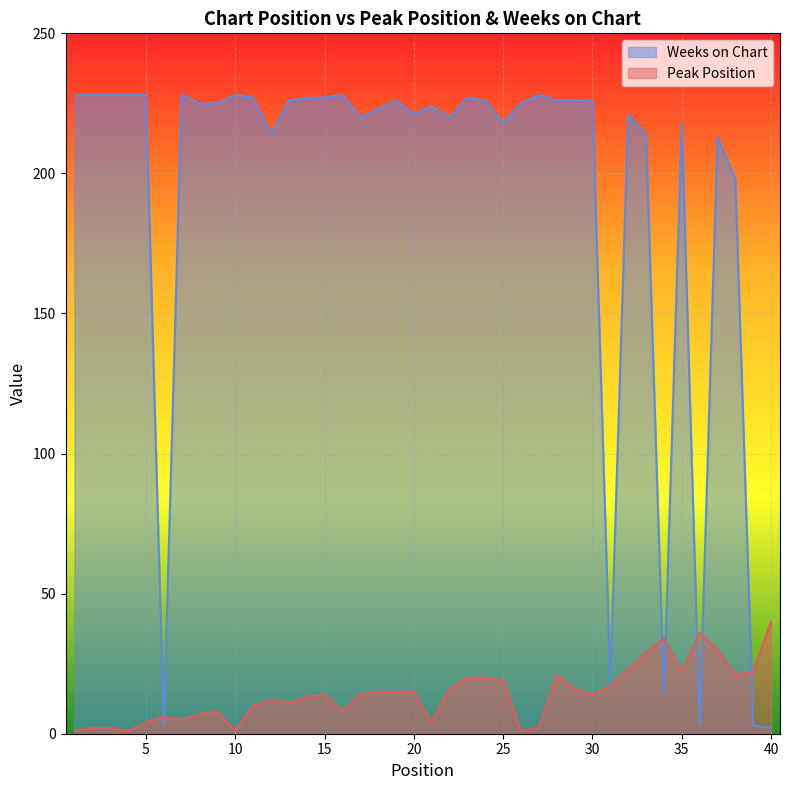

What is the value of the Peak Position point at the 5th from the left?

4